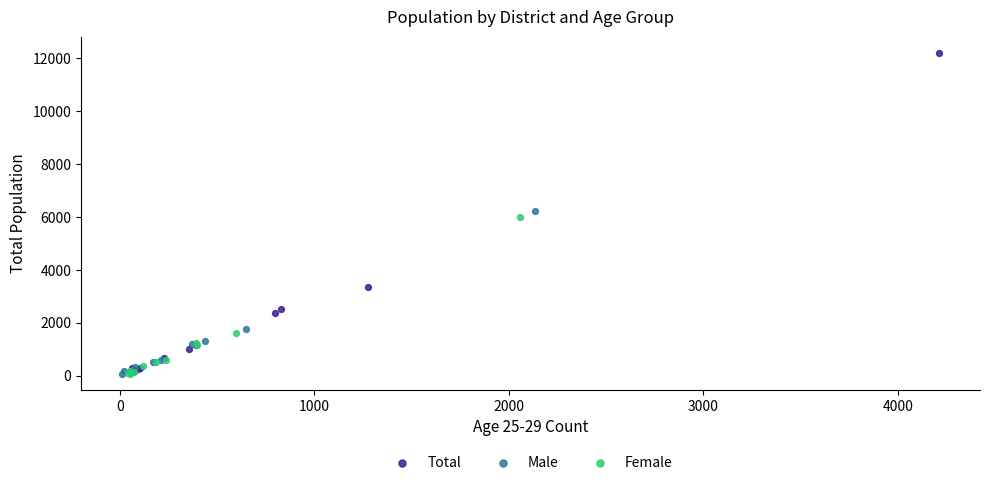

Which series contains the highest Y value?

Total